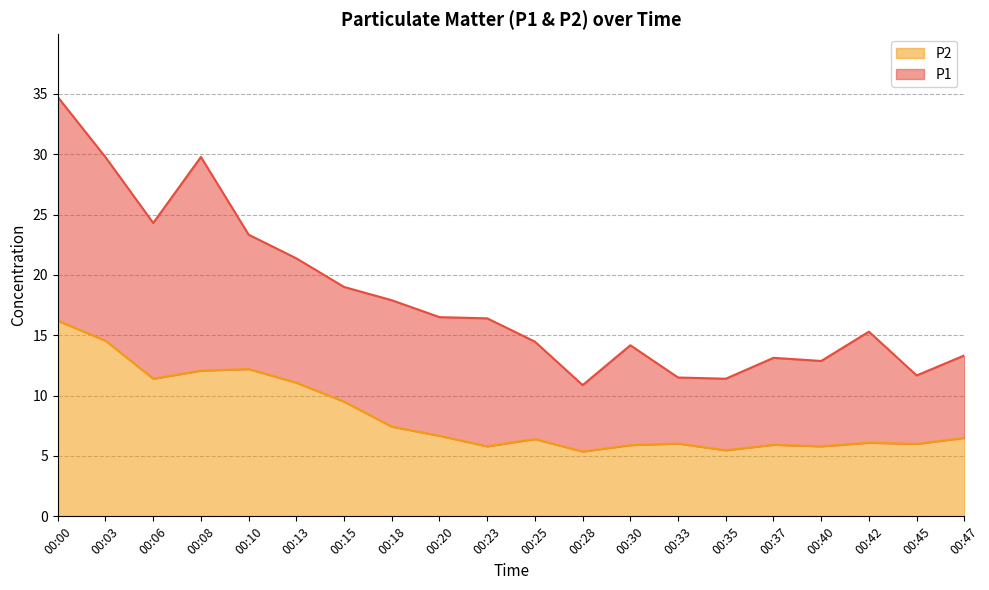

Which label corresponds to the smallest value in the chart?

00:28